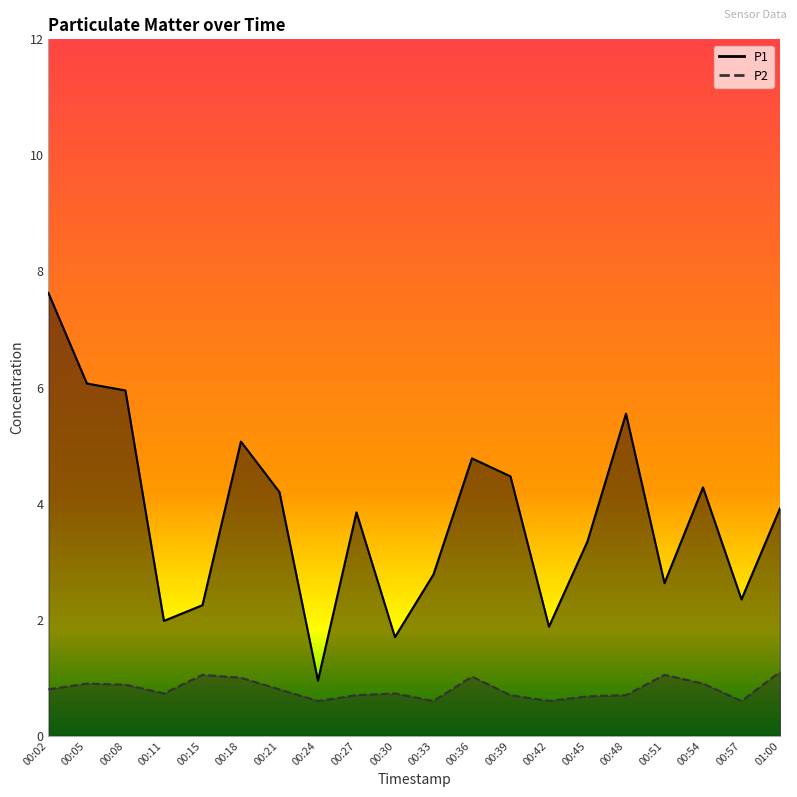

Rank the series by their maximum value, from highest to lowest.

P1, P2